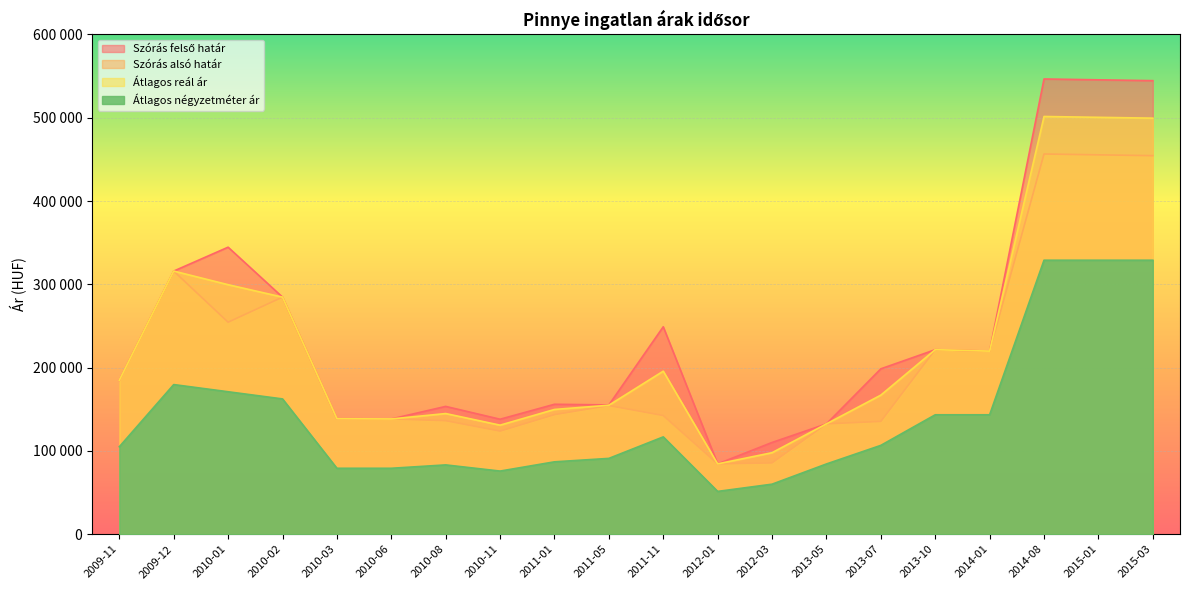

How many values in the Átlagos reál ár series are below 184807?

10